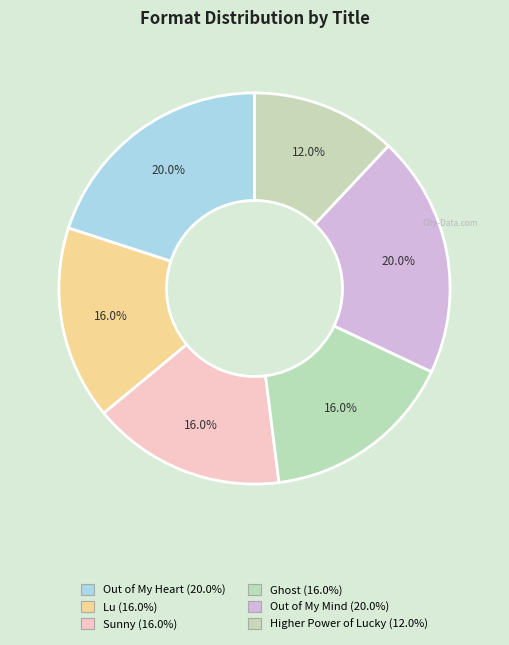

Which category has the biggest portion of the pie?

Out of My Heart